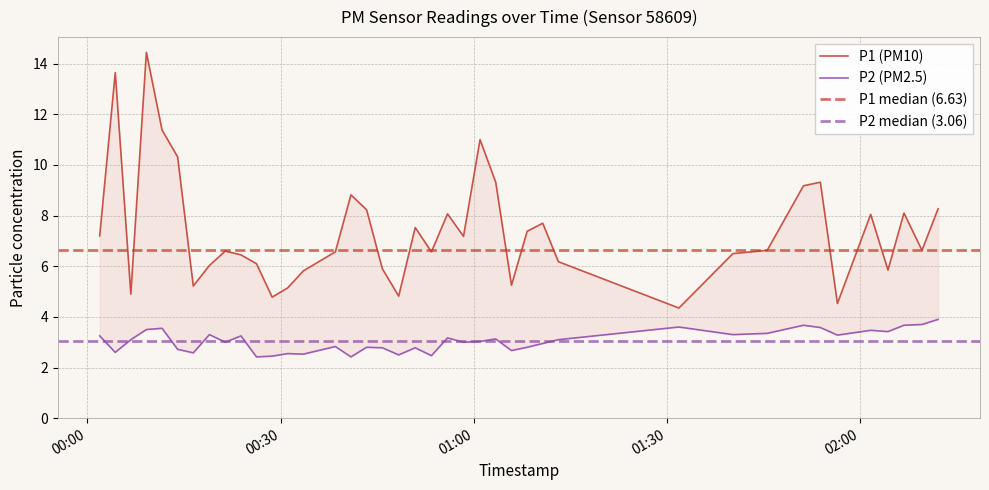

What is the total value across all series at 2022-09-16T00:21:25?

9.6